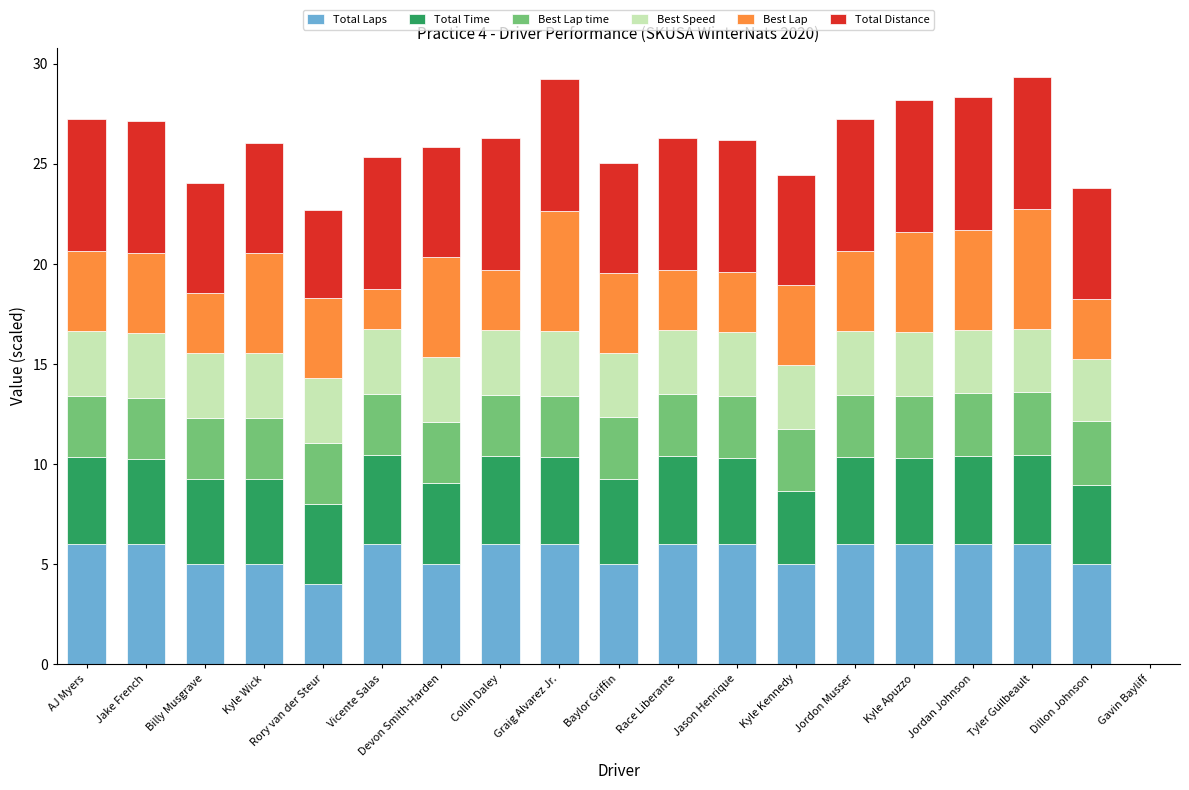

At which label is Total Laps closest to 3?

Rory van der Steur